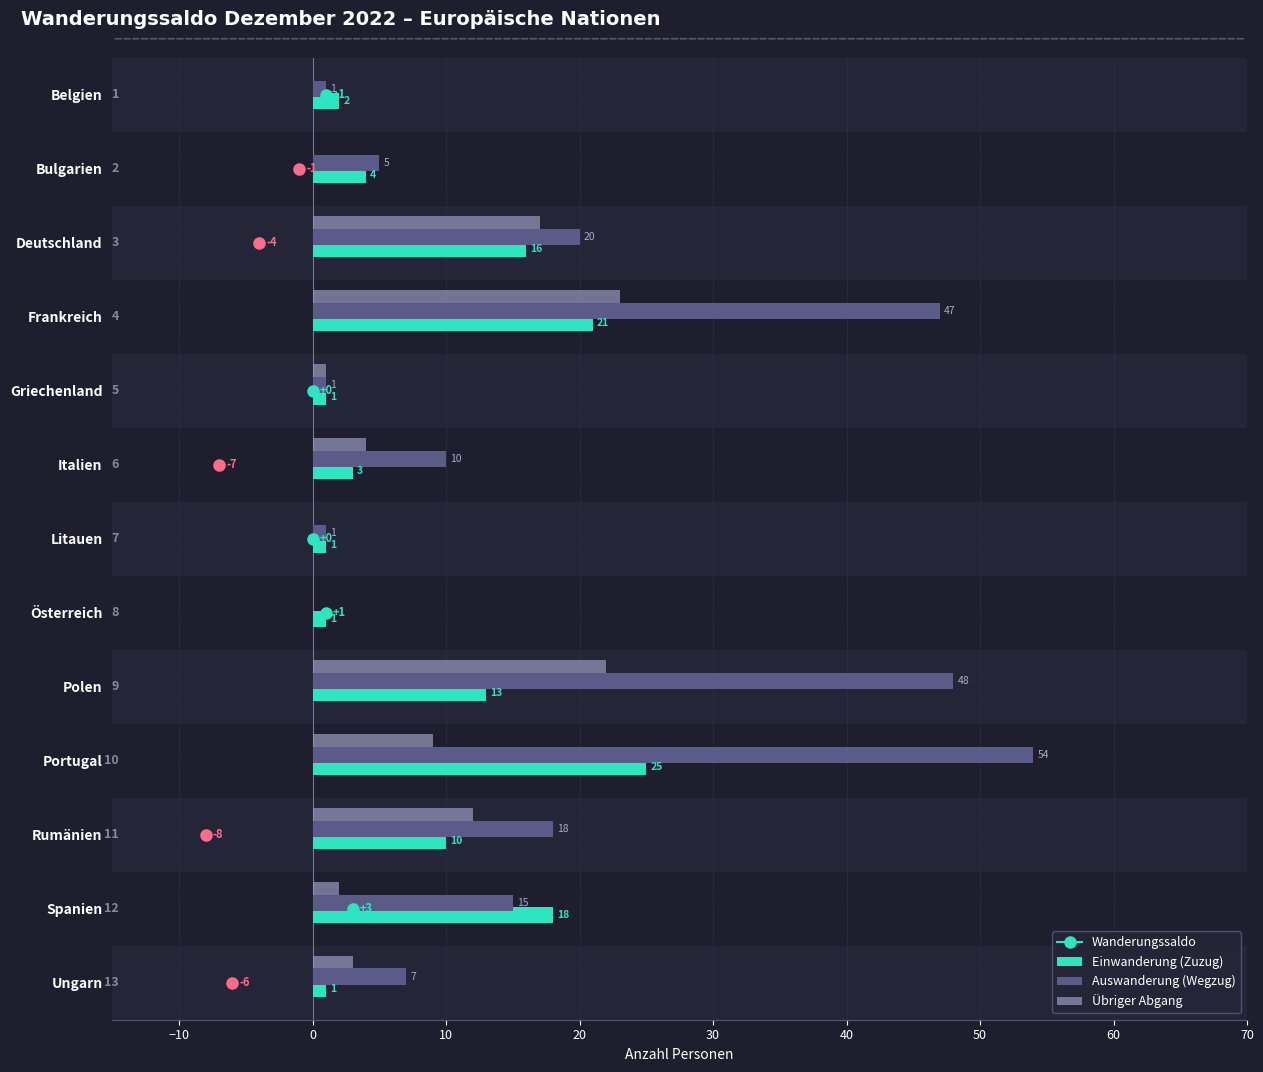

What is the difference between the maximum and second lowest values in the Einwanderung (Zuzug) series?

24